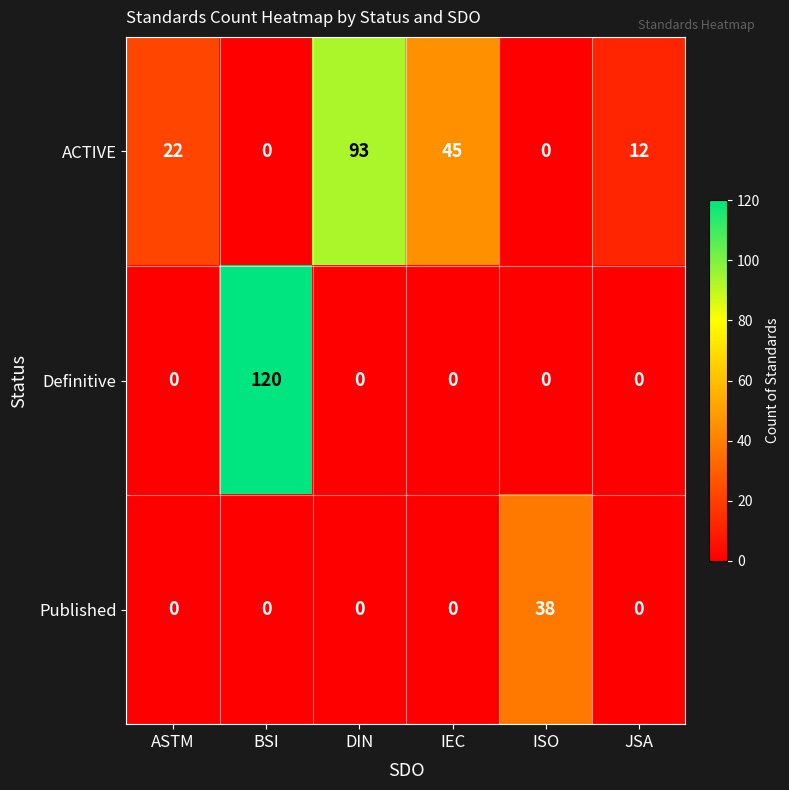

Count the number of categories in the chart.

6